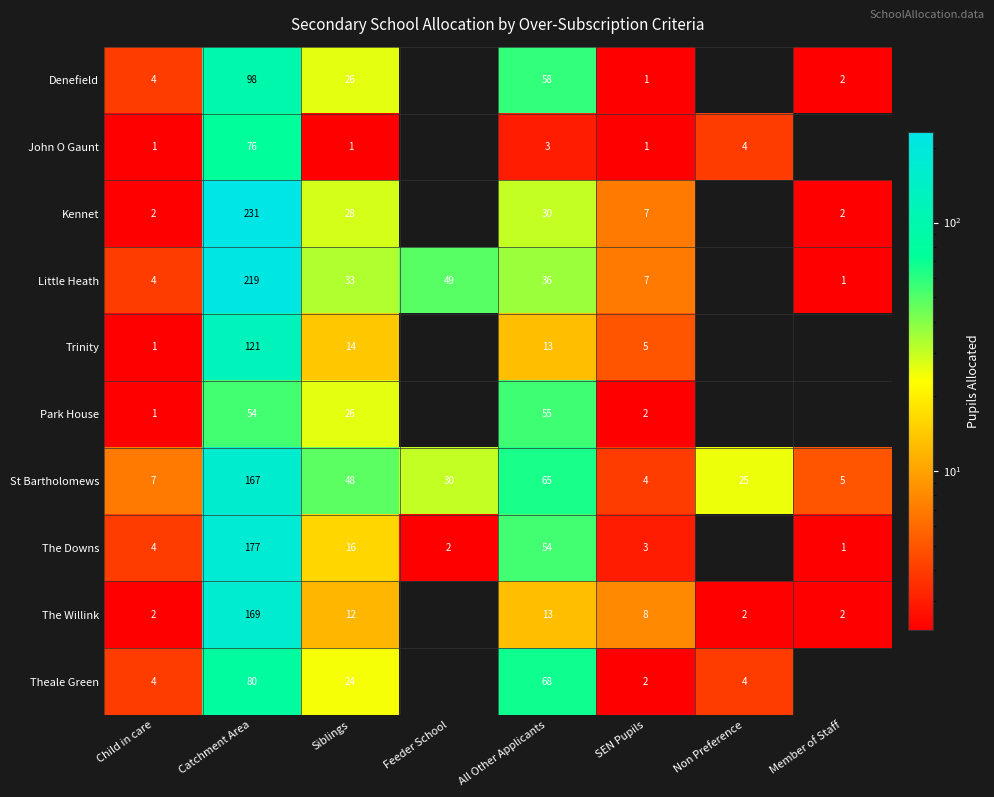

What is the spread (max minus min) of values at All Other Applicants?

65